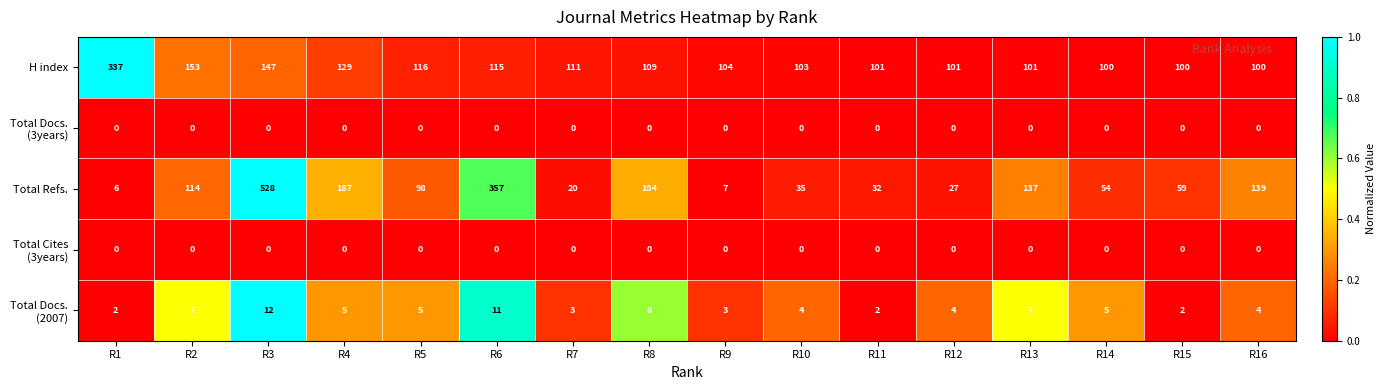

What is the difference between the highest and lowest values at R5?

116